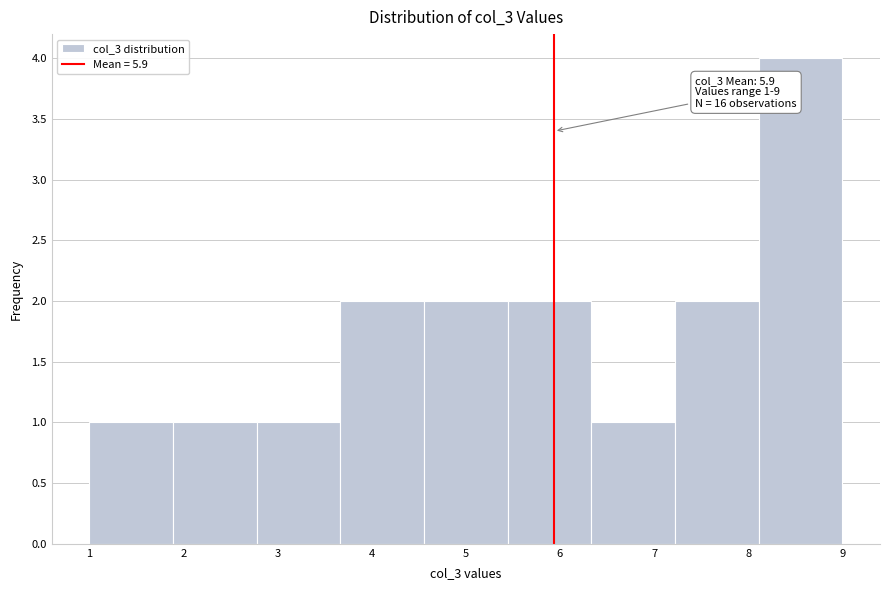

Over which range of the x-axis is the bar tallest?

8.1 to 9.0